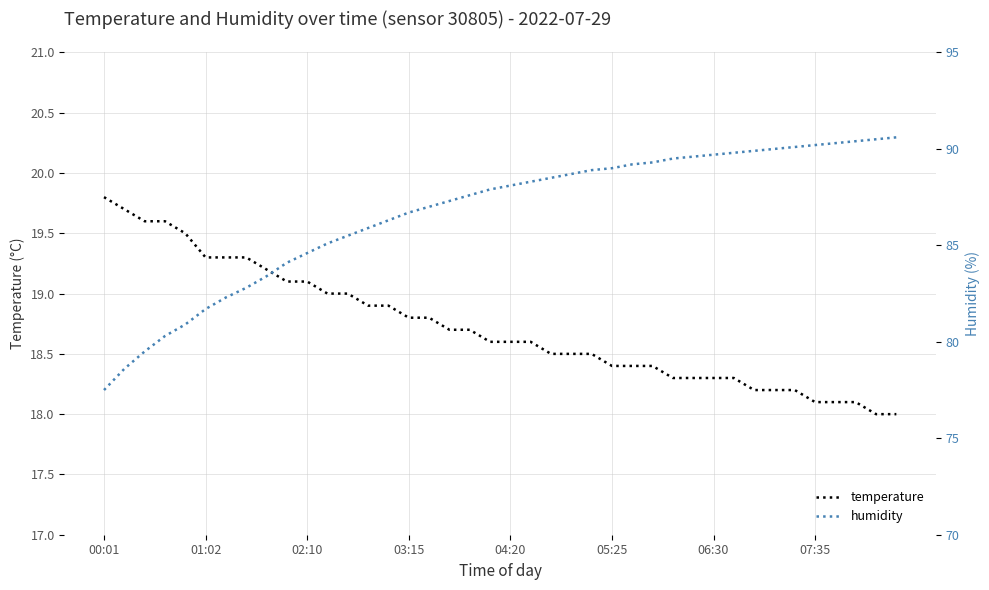

True or false: temperature has a value of 10.0 at 06:30.

False